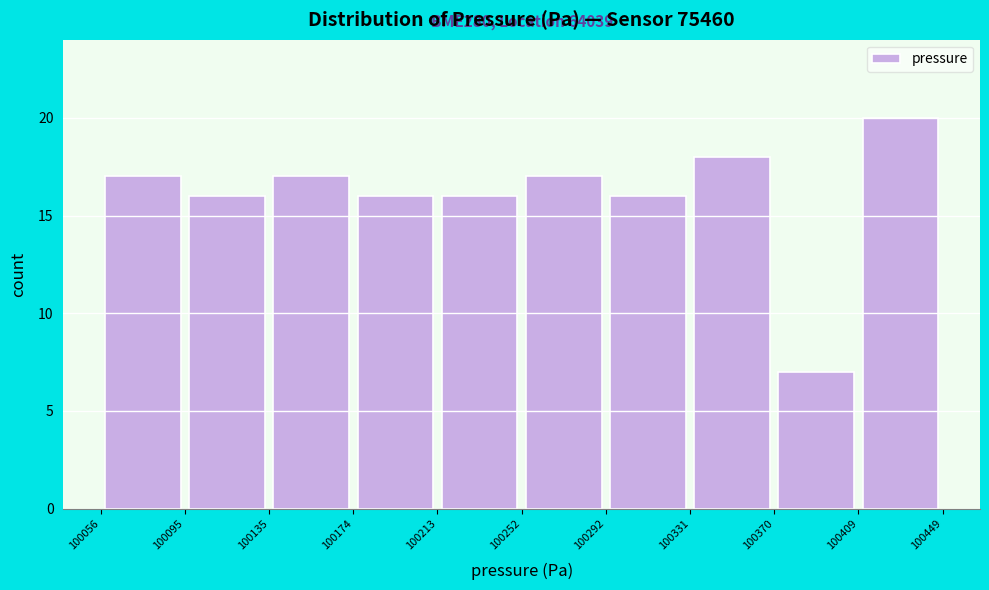

Which range on the x-axis has the tallest bar?

100409 to 100449